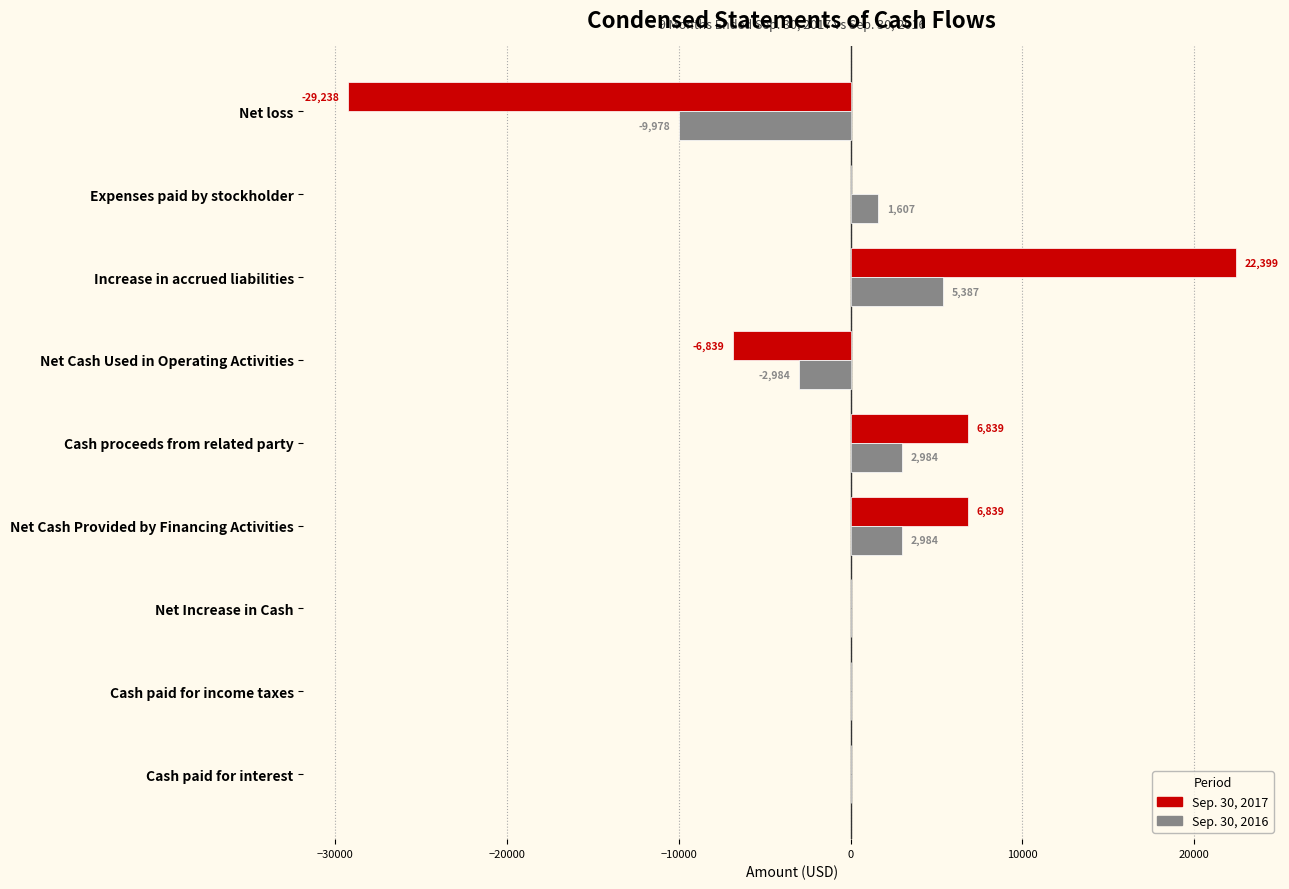

Where is Sep. 30, 2016 nearest to the value -2295?

Net Cash Used in Operating Activities